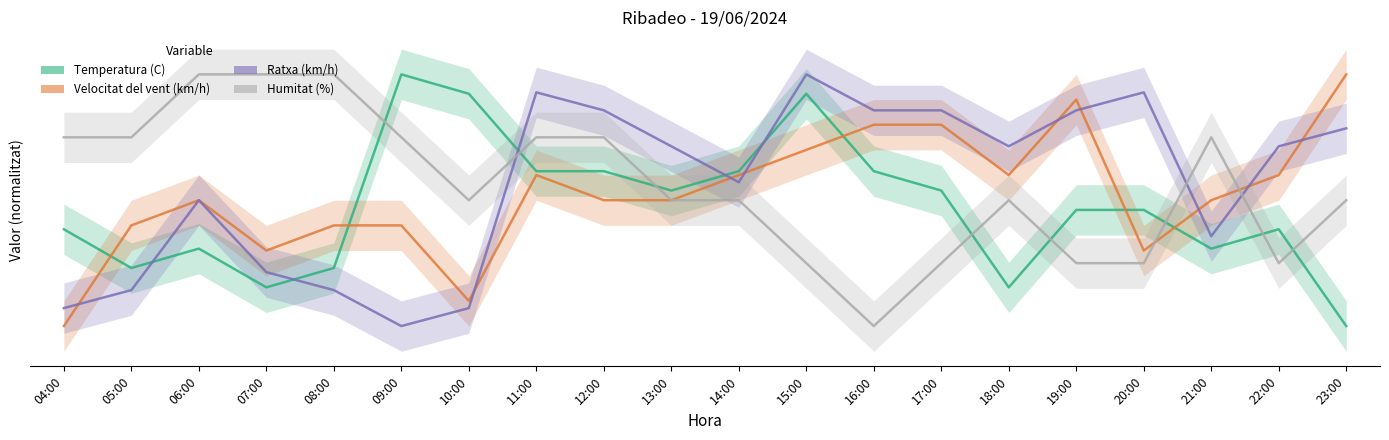

What are all the series names shown in the legend?

Temperatura (C), Velocitat del vent (km/h), Ratxa (km/h), Humitat (%)